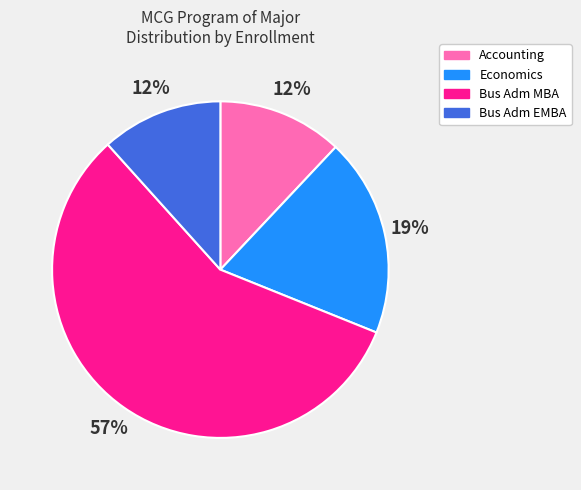

How many segments does this pie chart have?

4